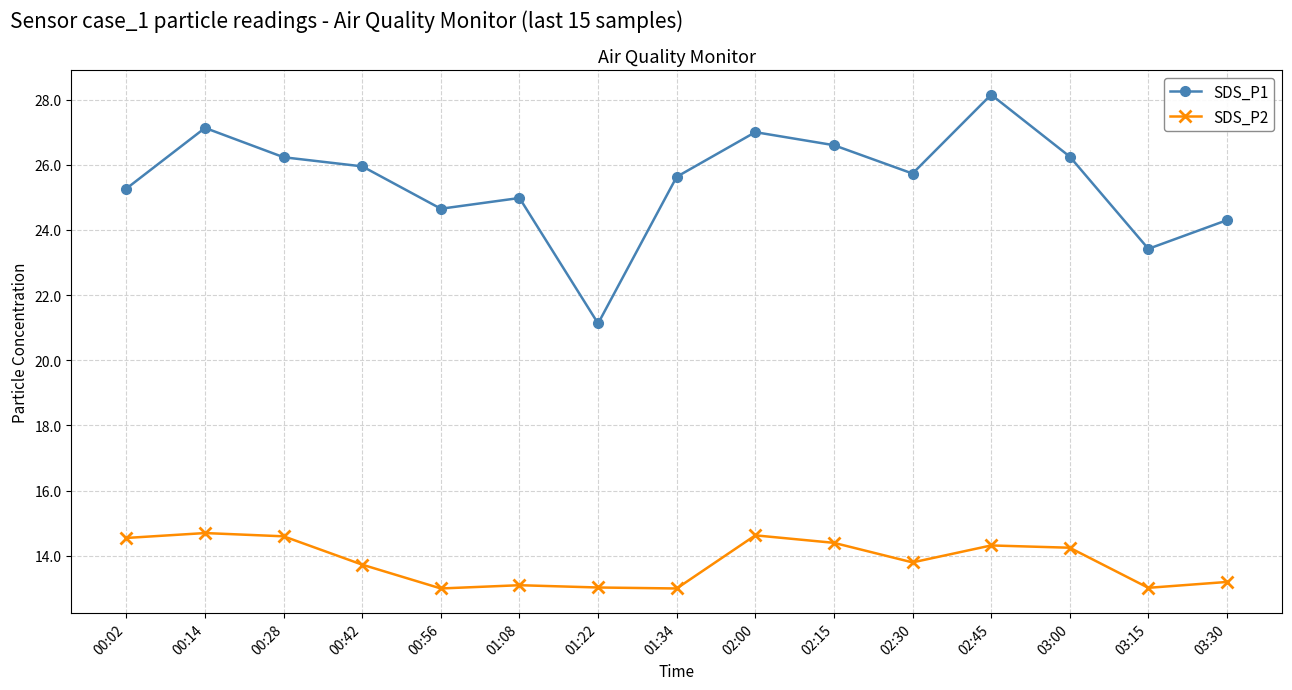

What is the label of the 1st point from the left?

00:02